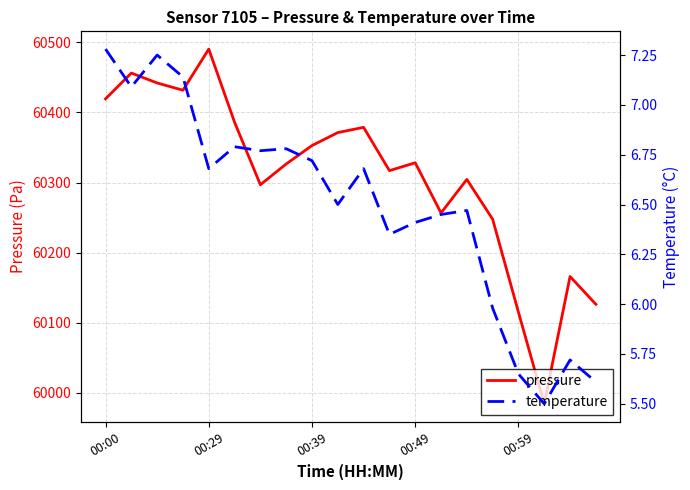

How many data points in temperature are less than 6?

5